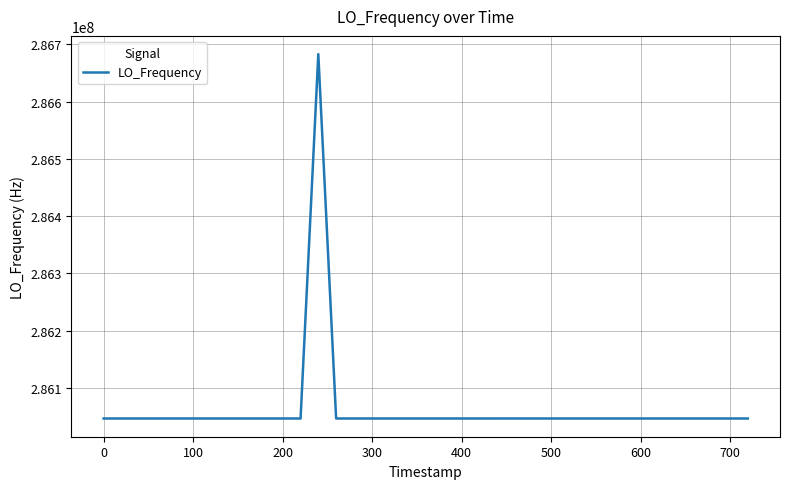

What is the smallest value displayed?

286046994.1